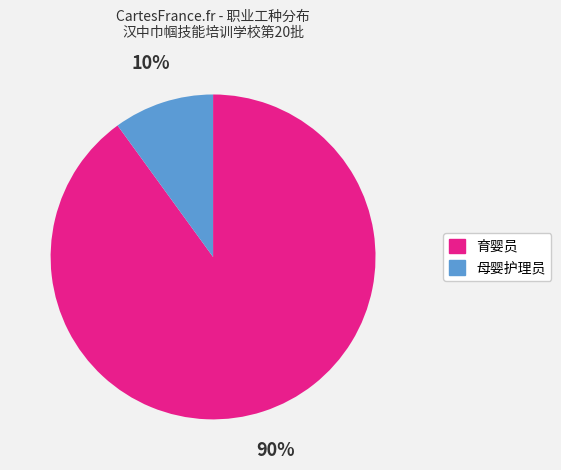

To the nearest percent, what is the combined percentage of 育婴员 and 母婴护理员?

100%